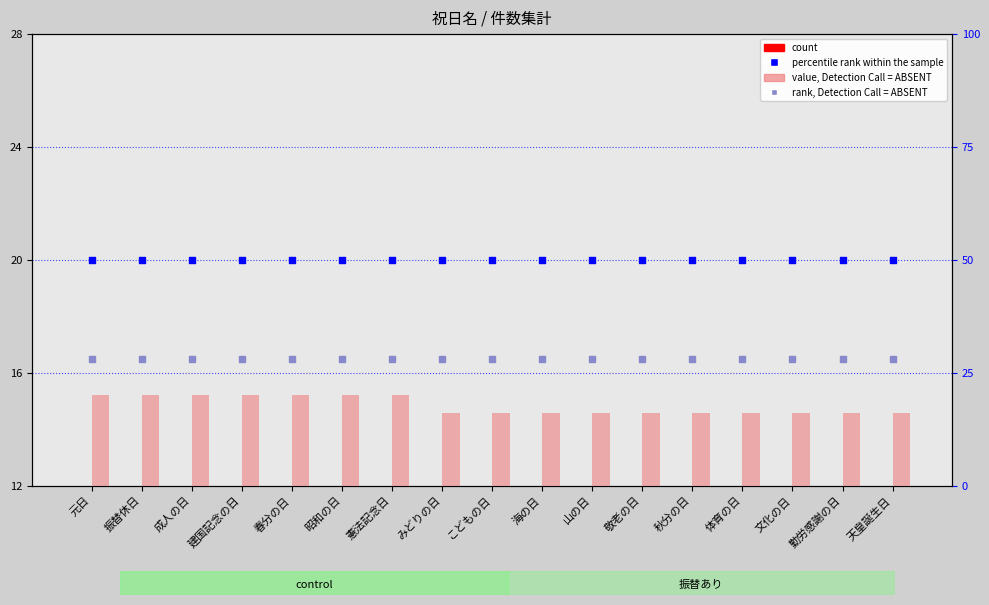

Which series has the widest spread of Y values?

value, Detection Call = ABSENT